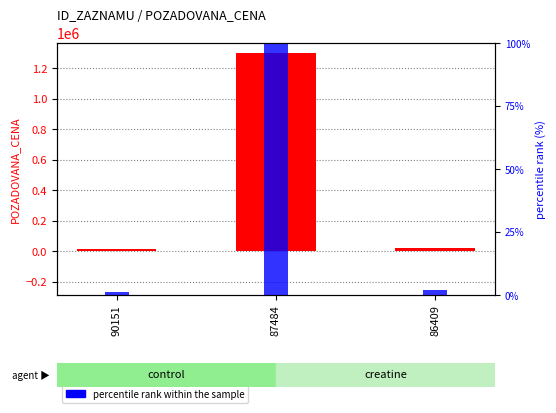

How many groups of bars are there?

3